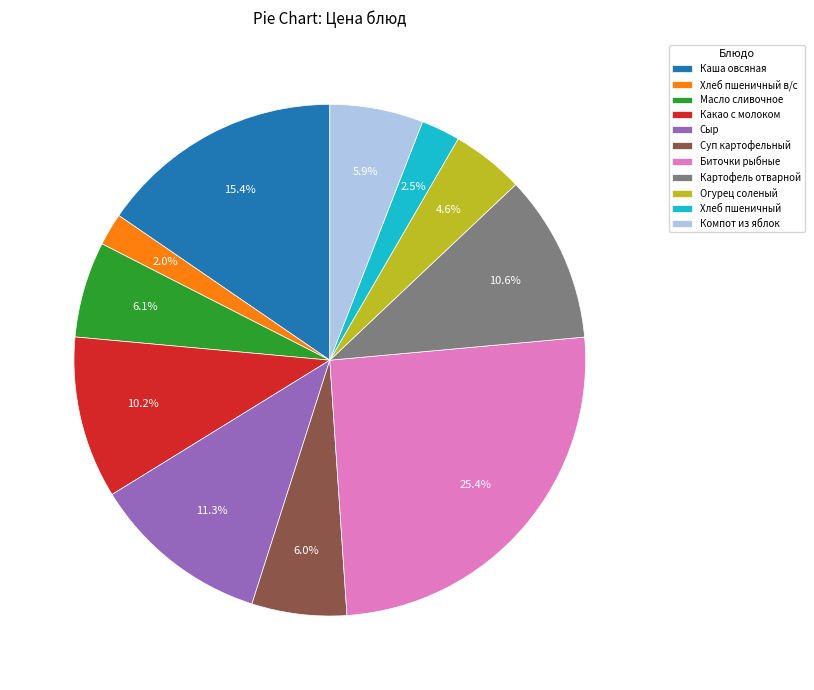

Does any single category account for the majority?

No